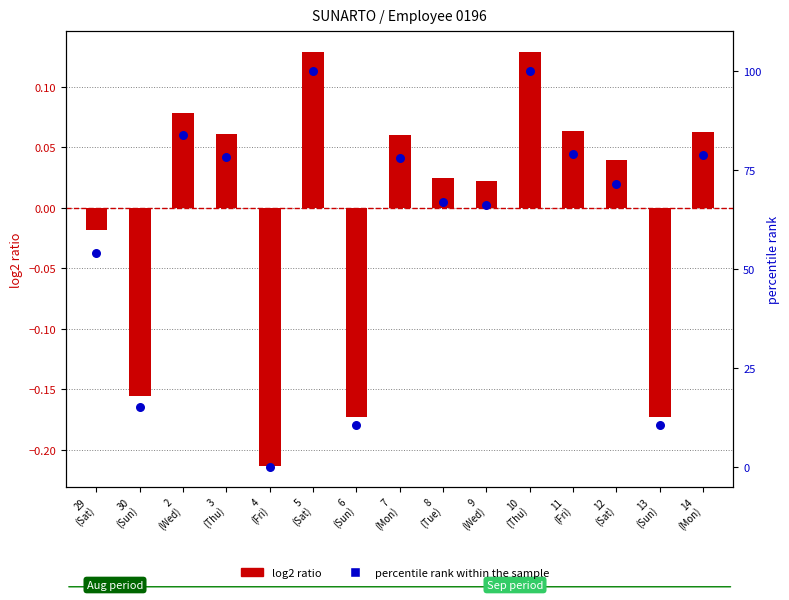

What are all the series names shown in the legend?

log2 ratio, percentile rank within the sample